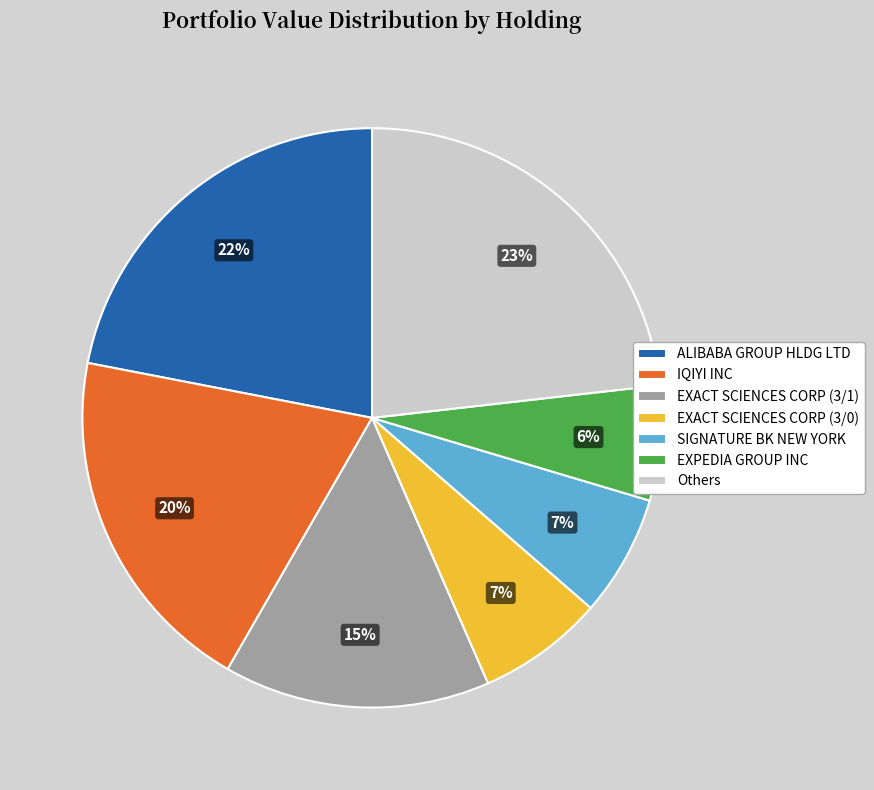

To the nearest percent, what portion does ALIBABA GROUP HLDG LTD represent?

22%